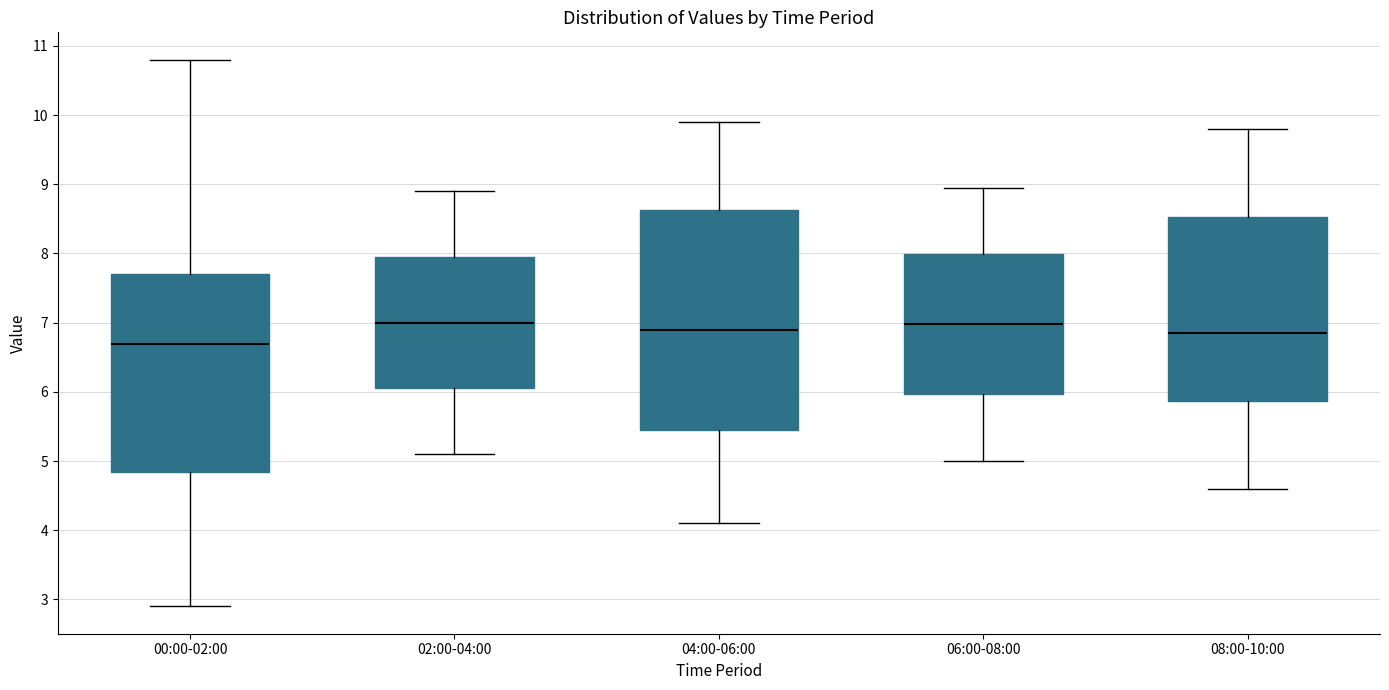

Reading left to right, transcribe this box plot: for each box, give where its median line is, the range the box spans, and where its two whiskers end, as read against the y-axis. The values are not printed on the chart, so give them approximately, as read against the axis.

00:00-02:00: median 6.7, box 4.8 to 7.7, whiskers 2.9 to 10.8
02:00-04:00: median 7.0, box 6.1 to 8.0, whiskers 5.1 to 8.9
04:00-06:00: median 6.9, box 5.5 to 8.6, whiskers 4.1 to 9.9
06:00-08:00: median 7.0, box 6.0 to 8.0, whiskers 5.0 to 9.0
08:00-10:00: median 6.9, box 5.9 to 8.5, whiskers 4.6 to 9.8